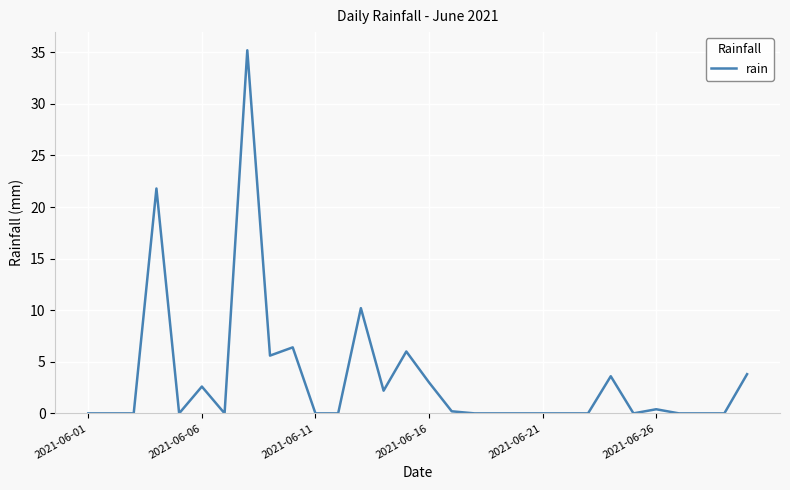

True or false: there are more than 2 points higher than both neighbors.

True